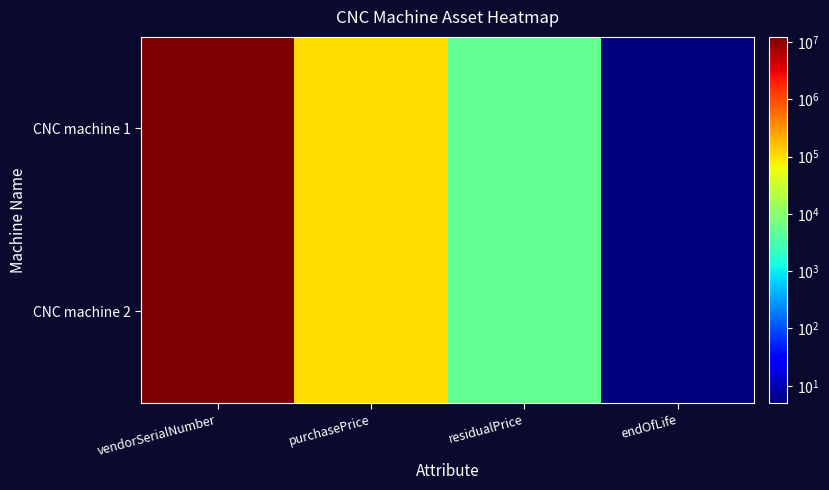

Reading left to right, what are all the values shown in this chart?

CNC machine 1: vendorSerialNumber=12345678	purchasePrice=100000	residualPrice=5000	endOfLife=5
CNC machine 2: vendorSerialNumber=12345678	purchasePrice=100000	residualPrice=5000	endOfLife=5